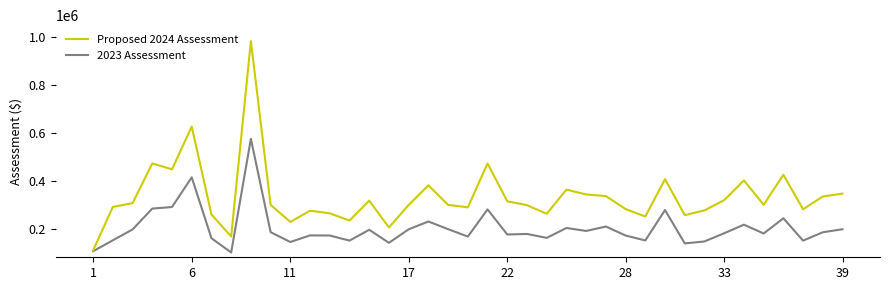

Which series has the largest total across all categories?

Proposed 2024 Assessment